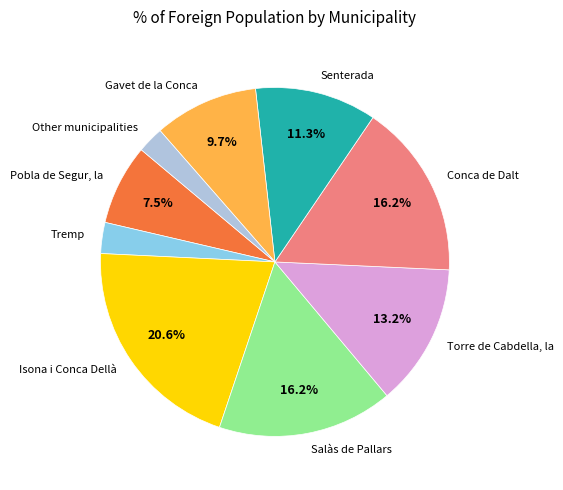

How much of the chart is everything except Isona i Conca Dellà?

79.4%